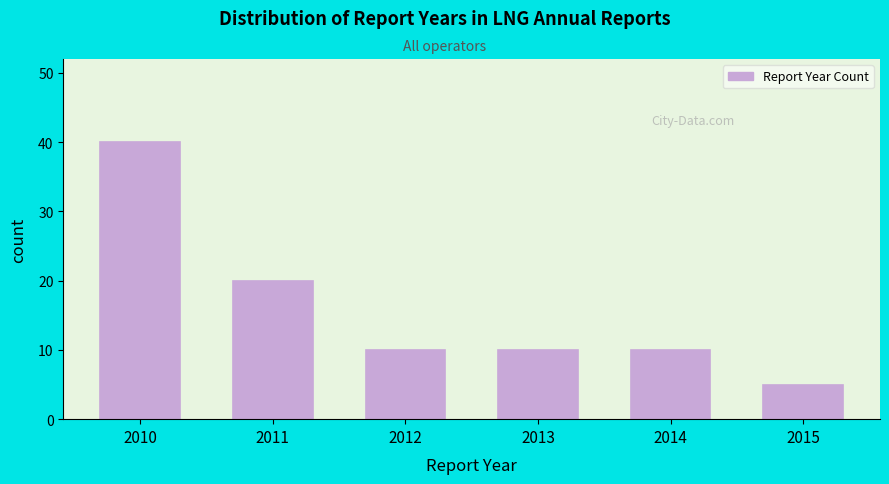

Reading left to right, transcribe all the data shown in this chart.

40	20	10	10	10	5